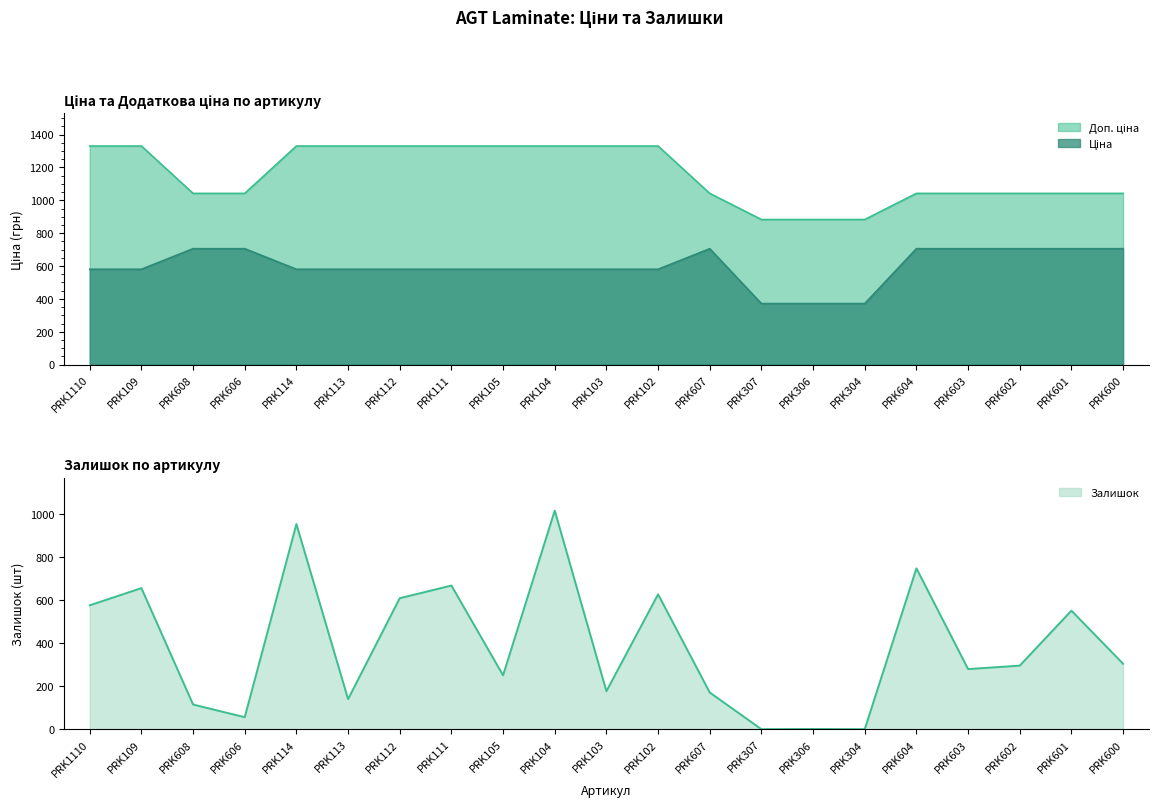

Count the number of categories in the chart.

21